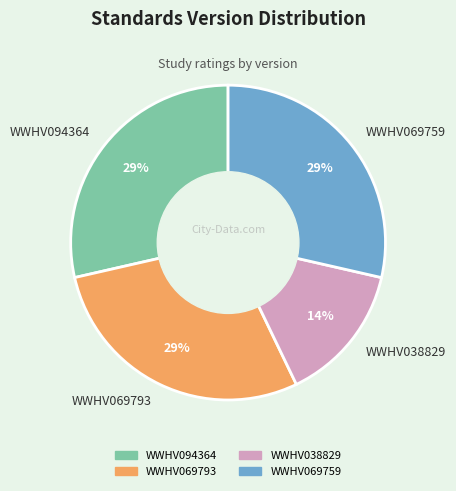

Which slice is the smallest?

WWHV038829